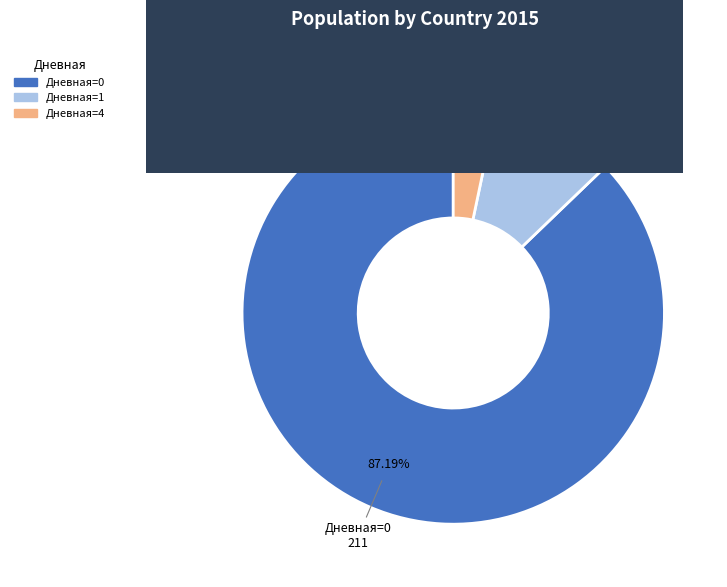

How many segments does this pie chart have?

3